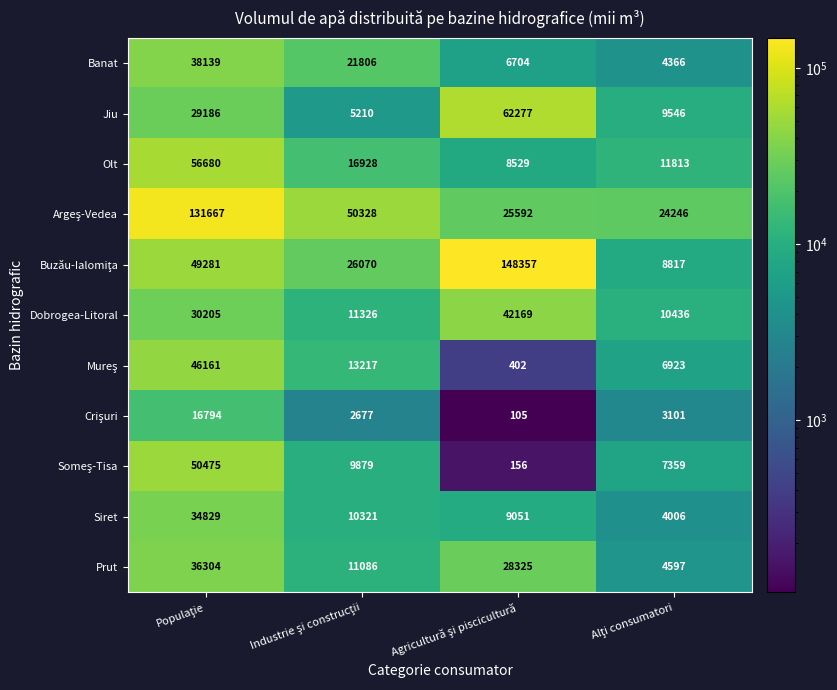

What is the sum of all Prut values?

80312